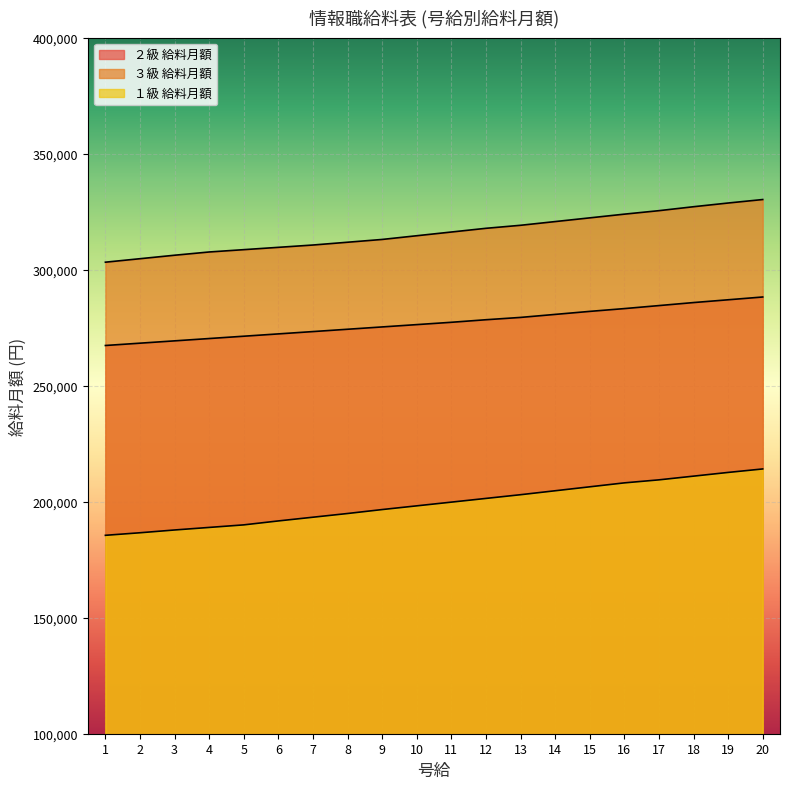

How many distinct data groups are displayed?

3